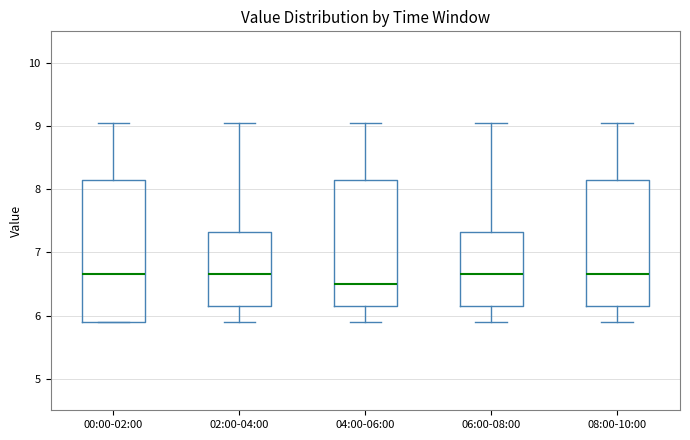

Comparing the boxes themselves (not the whiskers), which one is the tallest?

00:00-02:00